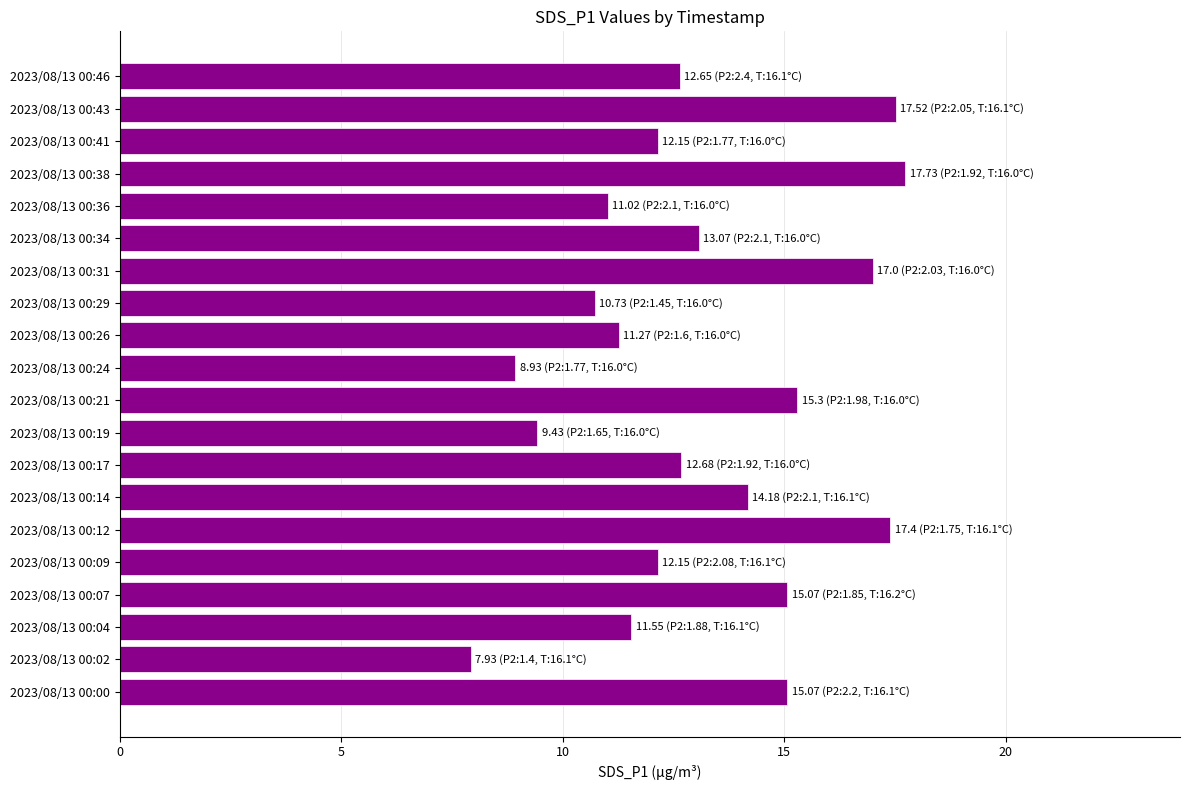

The chart shows a value of 15.3 at 2023/08/13 00:21. True or false?

True